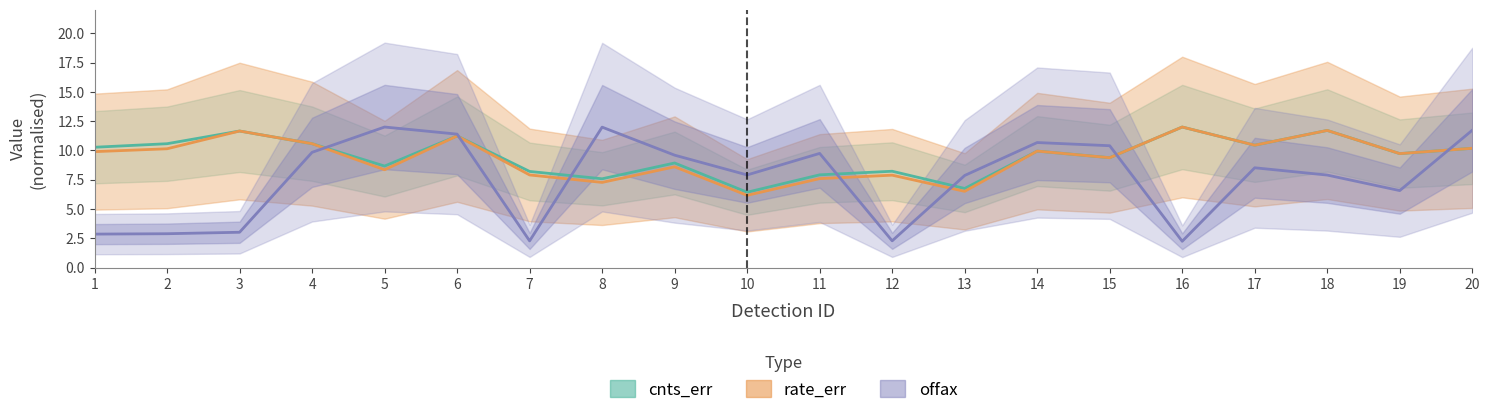

Which label corresponds to the smallest value in the chart?

16